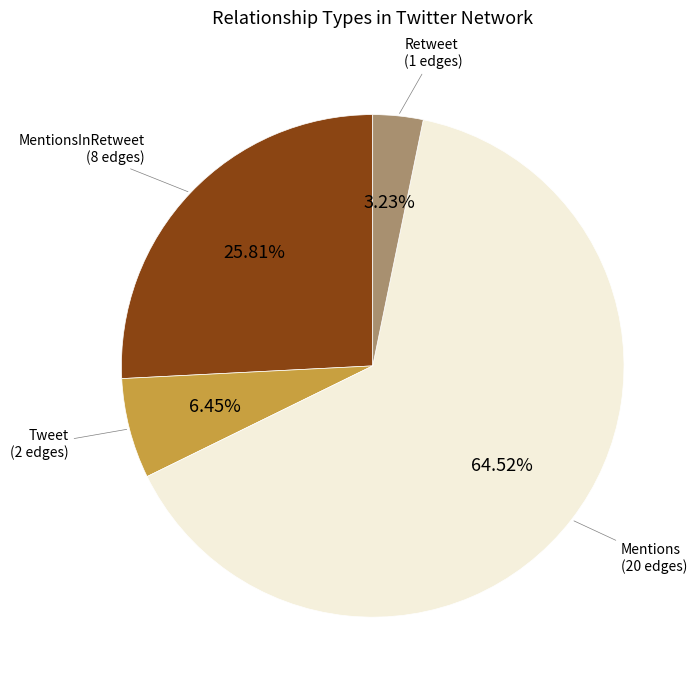

To the nearest percent, what is the average slice percentage?

25%